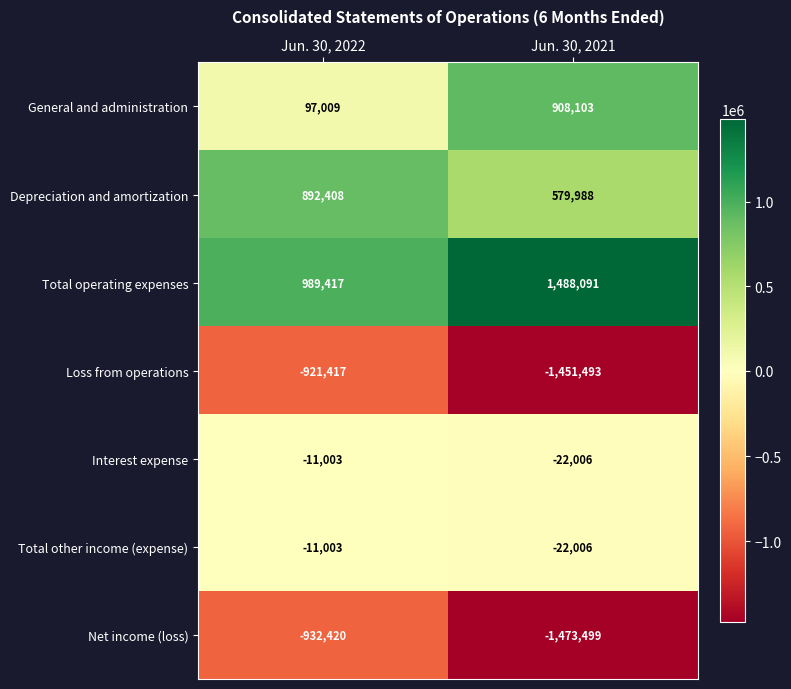

Reading left to right, what are all the values shown in this chart?

General and administration: Jun. 30, 2022=97009	Jun. 30, 2021=908103
Depreciation and amortization: Jun. 30, 2022=892408	Jun. 30, 2021=579988
Total operating expenses: Jun. 30, 2022=989417	Jun. 30, 2021=1488091
Loss from operations: Jun. 30, 2022=-921417	Jun. 30, 2021=-1451493
Interest expense: Jun. 30, 2022=-11003	Jun. 30, 2021=-22006
Total other income (expense): Jun. 30, 2022=-11003	Jun. 30, 2021=-22006
Net income (loss): Jun. 30, 2022=-932420	Jun. 30, 2021=-1473499